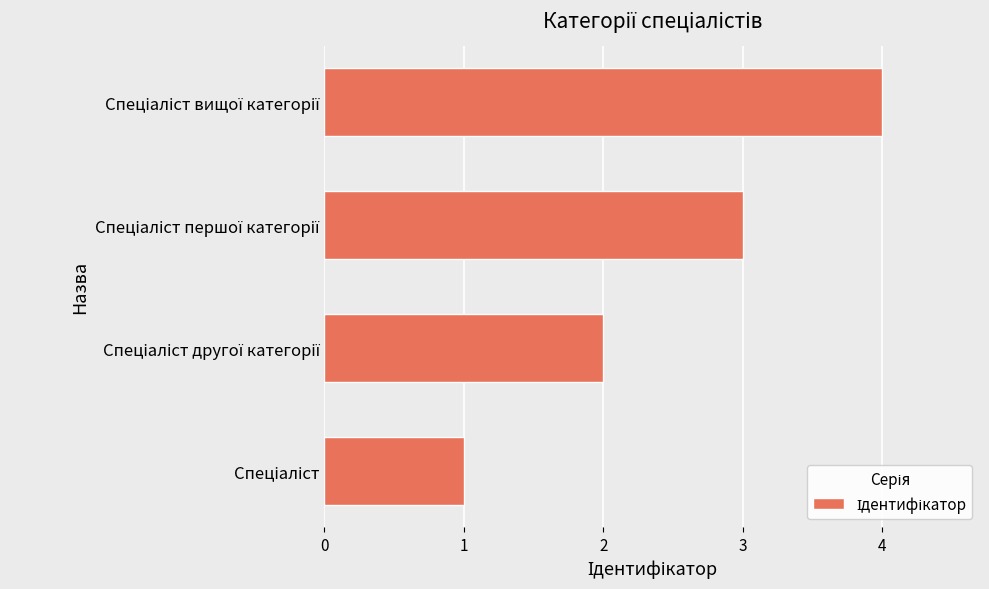

What is the greatest value displayed?

4